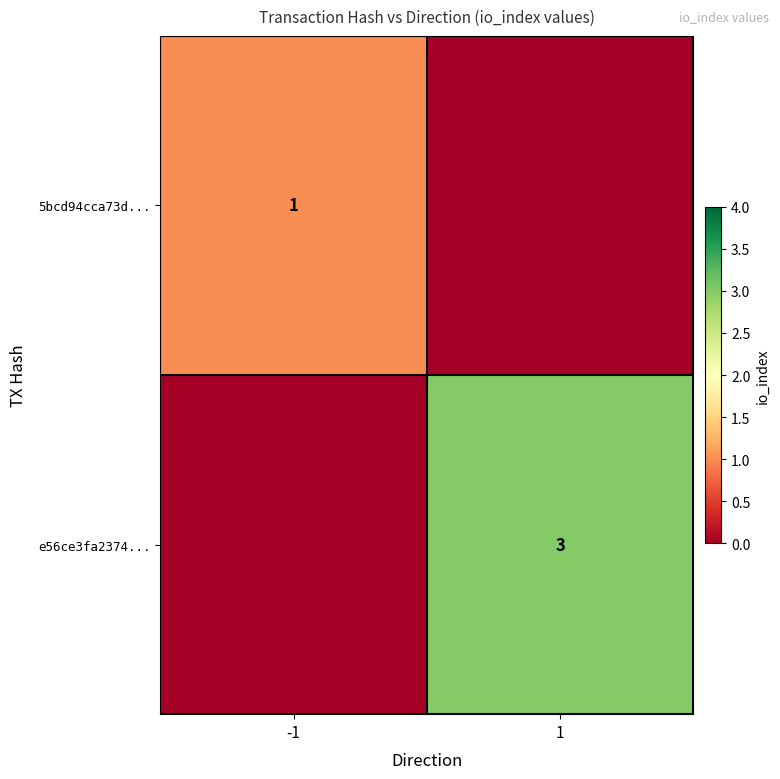

The value of e56ce3fa2374... at 1 is 2. True or false?

False